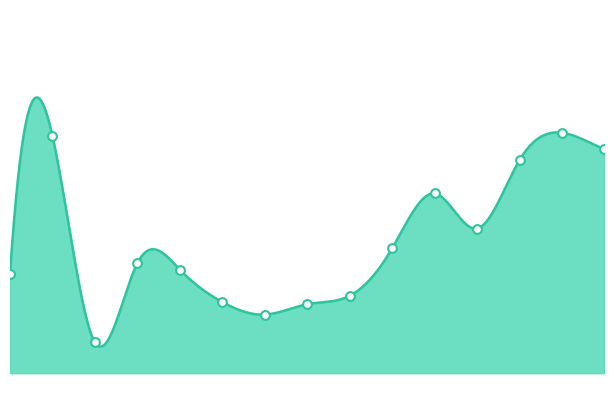

Between 03:07 and 02:52, which is larger?

03:07